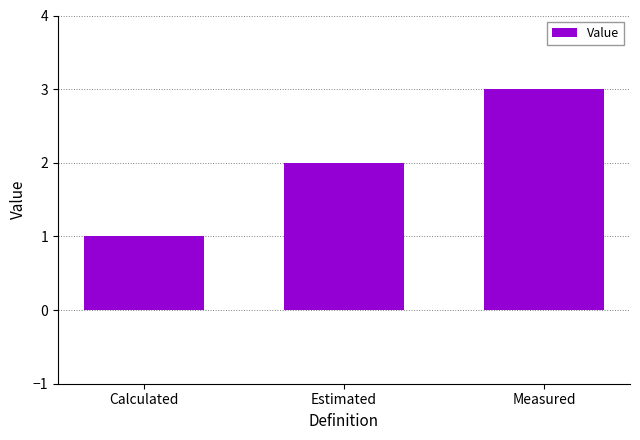

Reading left to right, extract all data points from this chart.

Calculated=1	Estimated=2	Measured=3